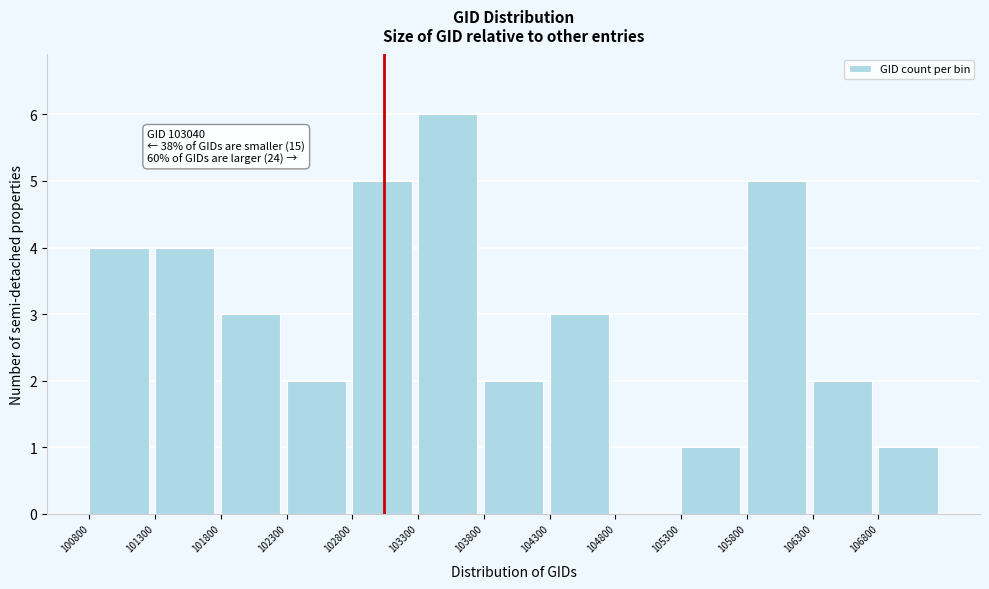

Which range on the x-axis has the tallest bar?

103300 to 103800